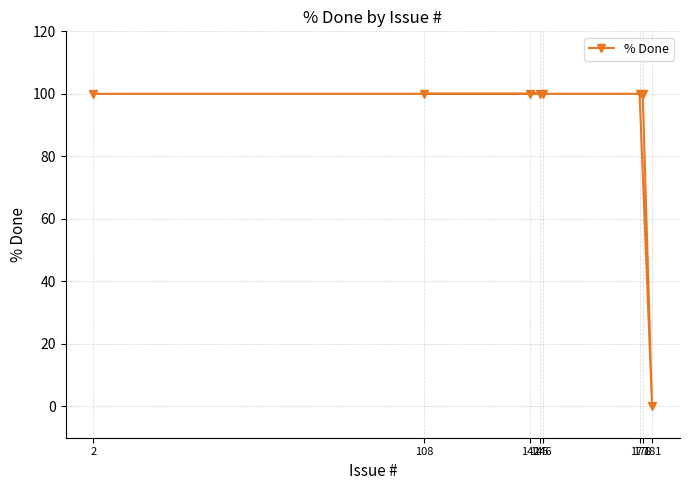

What is the value of the 6th point from the left?

100